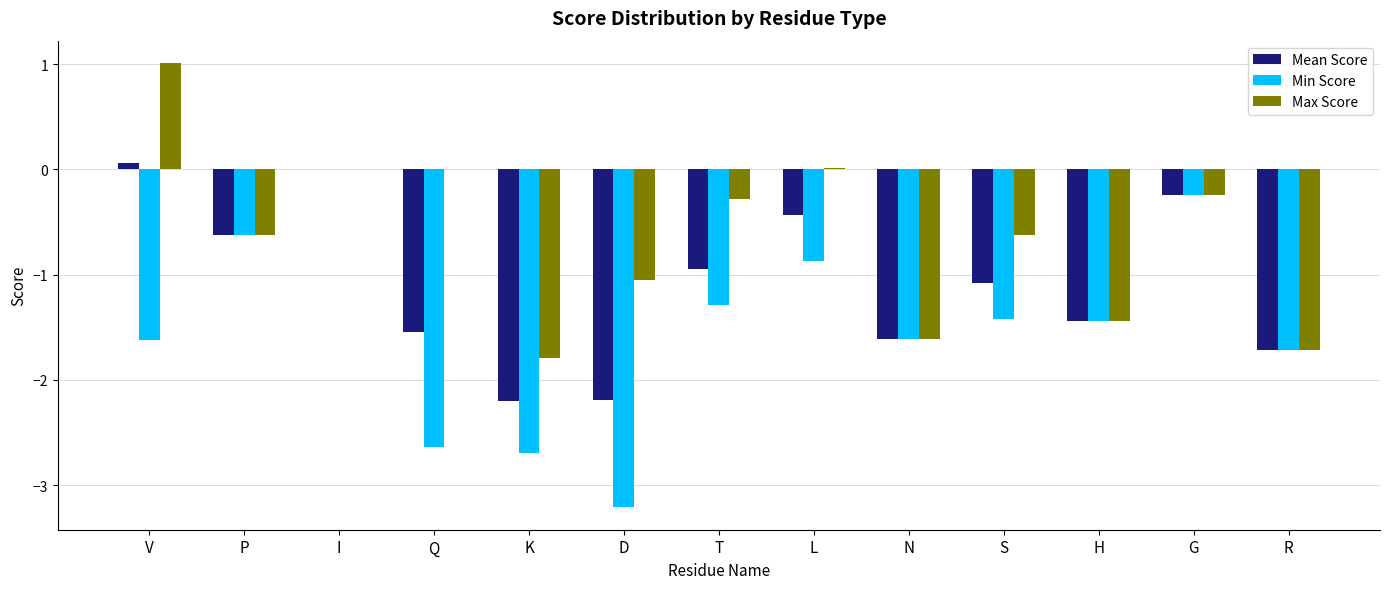

At which label does Min Score first exceed -1?

P